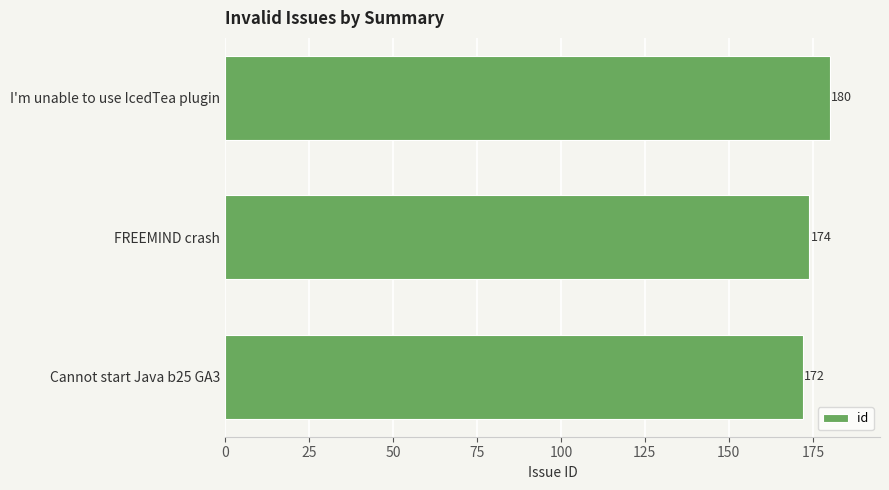

List the labels in order of value, smallest first.

Cannot start Java b25 GA3, FREEMIND crash, I'm unable to use IcedTea plugin